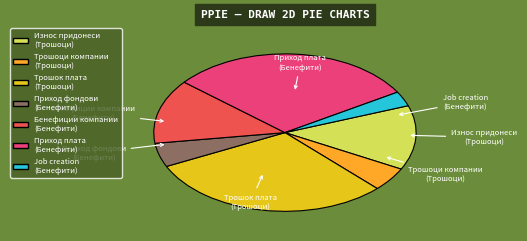

Does any single category account for the majority?

No